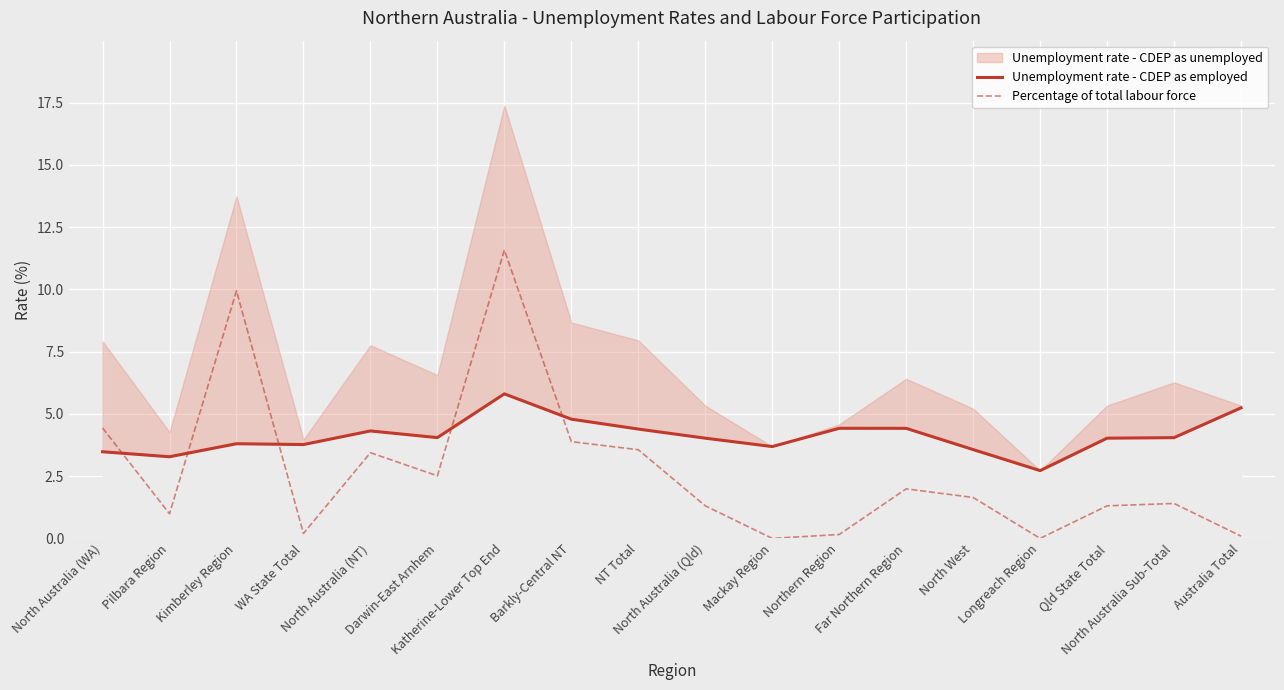

The Unemployment rate - CDEP as employed series shows 3.8 at WA State Total. True or false?

True